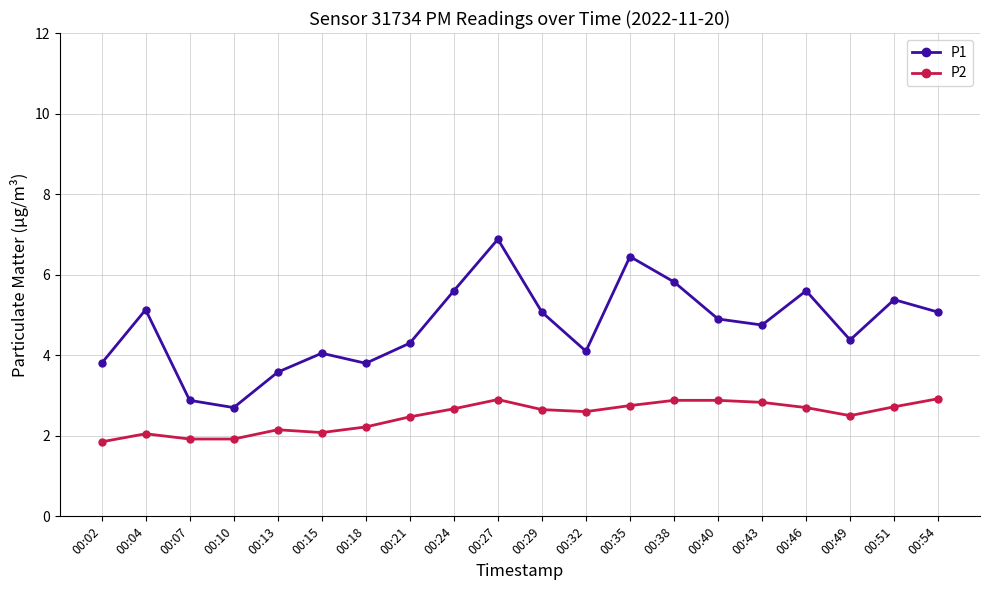

How many lines are shown in the chart?

2